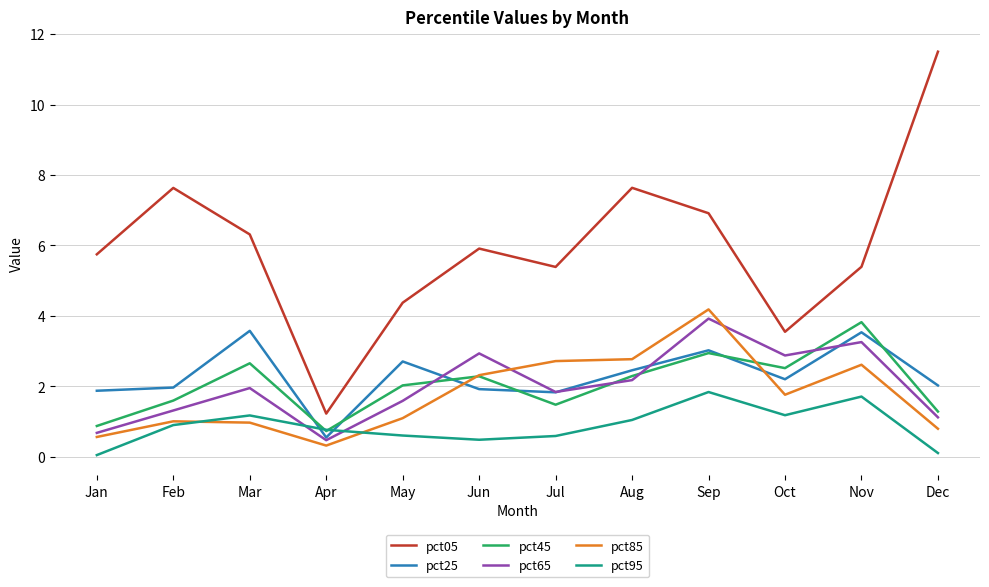

True or false: pct65 and pct85 intersect in this chart.

True